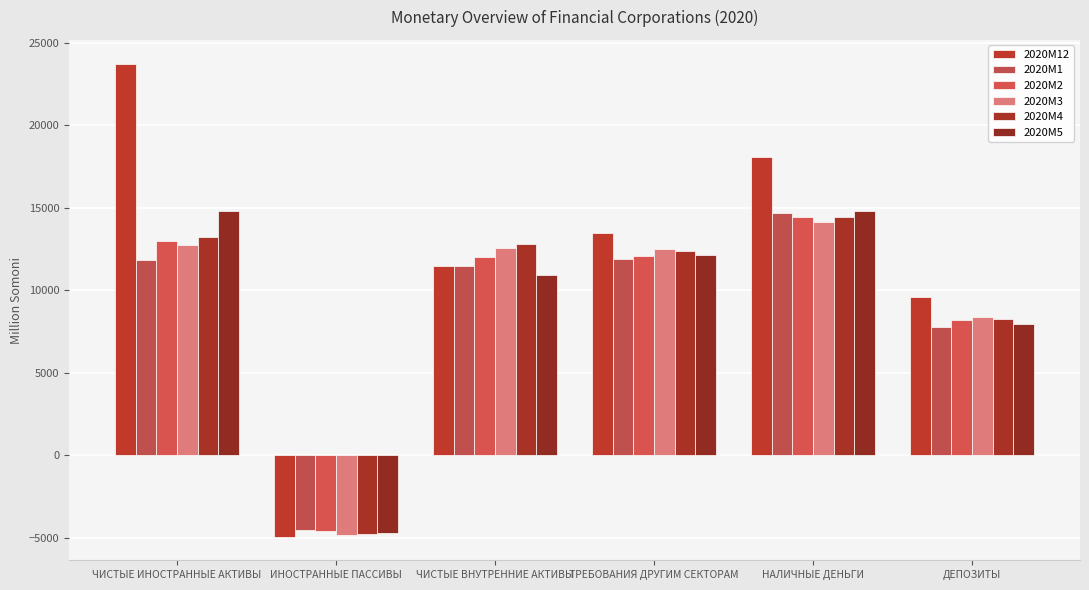

At how many categories does at least one series exceed 14611?

2